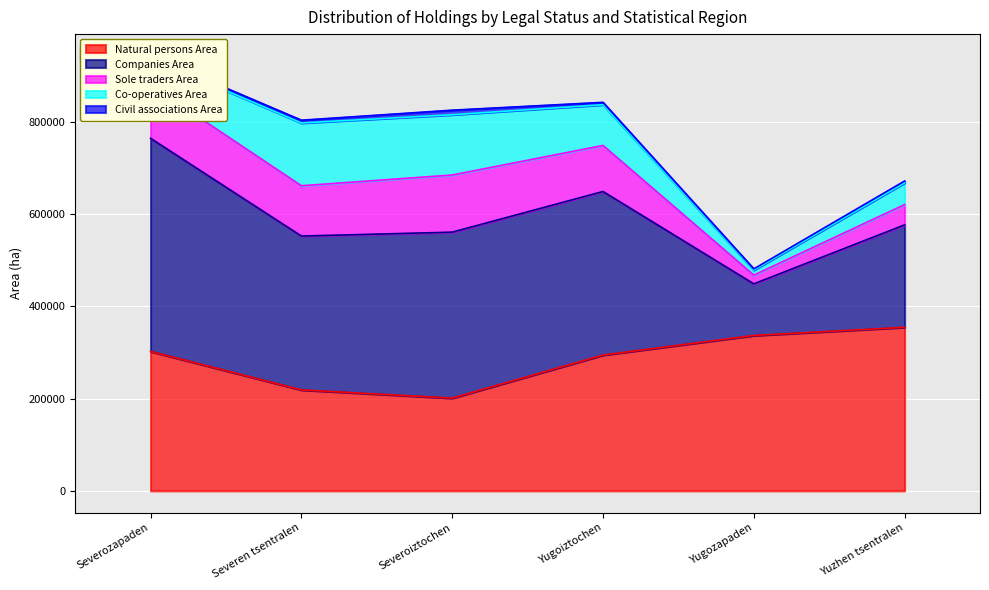

At which label does Civil associations Area reach its minimum?

Yugozapaden